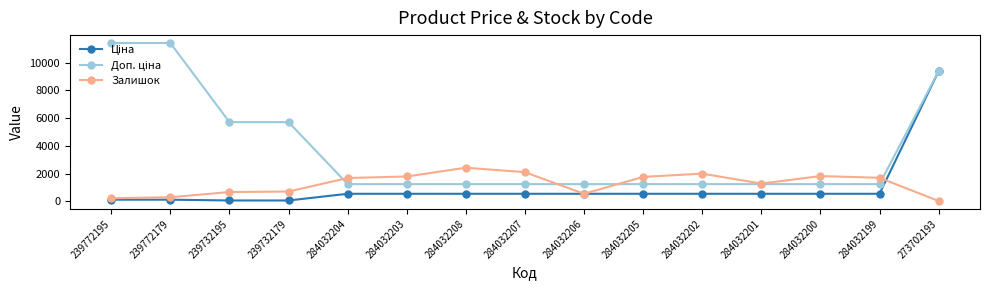

The Залишок series shows 1276.0 at 284032201. True or false?

True